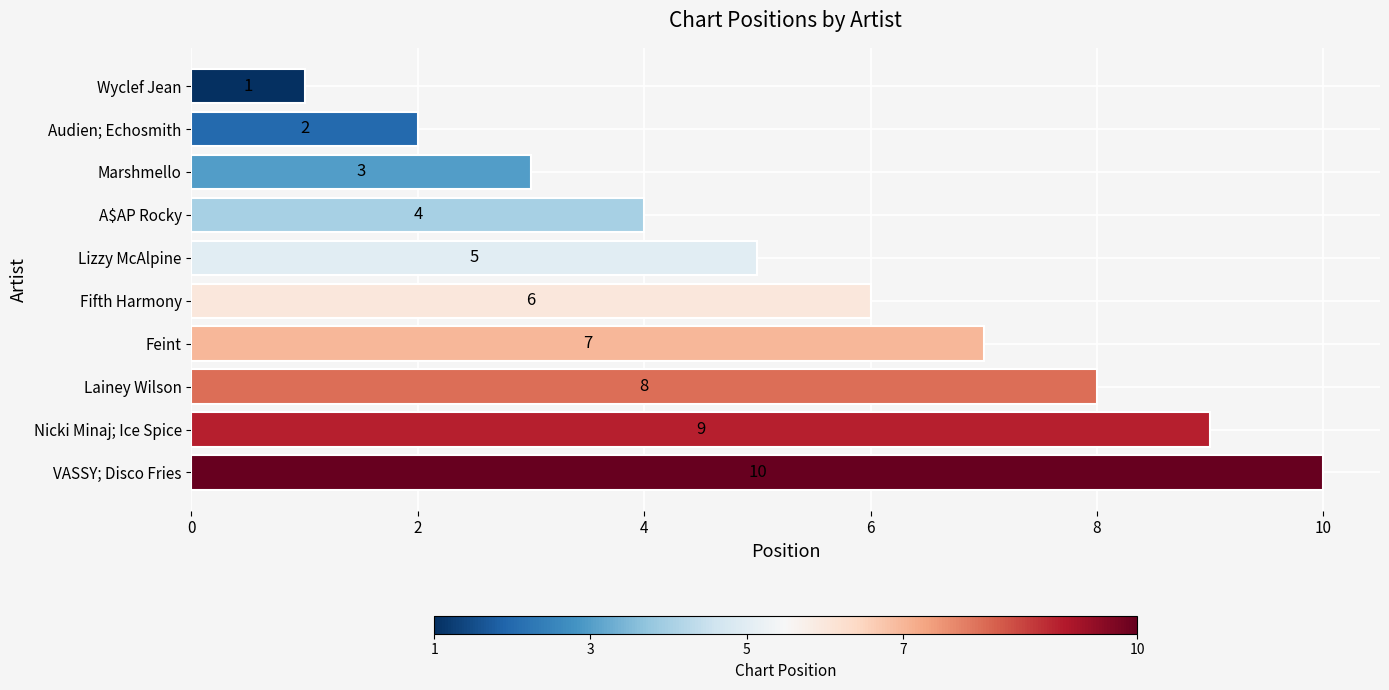

At which category does the chart reach its peak across all series?

VASSY; Disco Fries